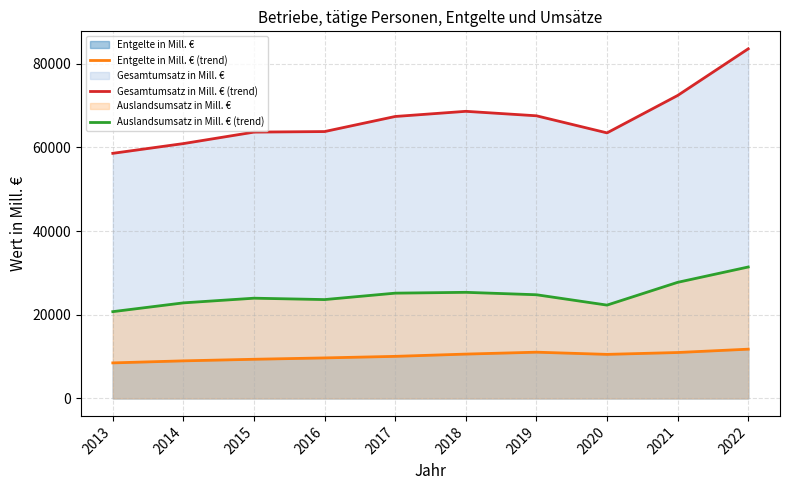

Reading left to right, transcribe all the data shown in this chart.

Entgelte in Mill. € (trend): 8492.5	8981.0	9358.6	9684.0	10054.0	10597.0	11052.0	10528.7	10974.8	11772.4
Gesamtumsatz in Mill. € (trend): 58588.7	60916.8	63660.0	63793.0	67396.0	68631.0	67562.0	63475.7	72414.0	83572.1
Auslandsumsatz in Mill. € (trend): 20743.4	22842.0	23959.0	23628.0	25165.0	25362.0	24783.0	22307.5	27748.5	31417.9